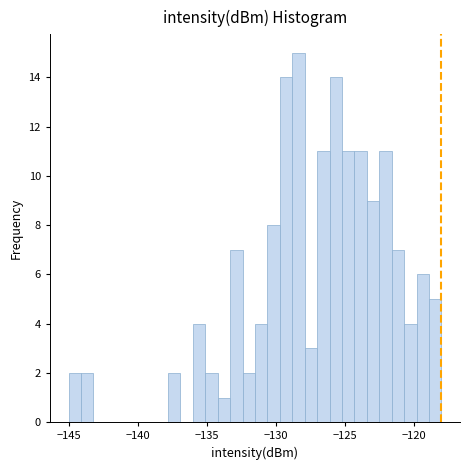

Around what value on the x-axis is the tallest bar? Give the approximate position of its centre, as read against the axis.

-128.5